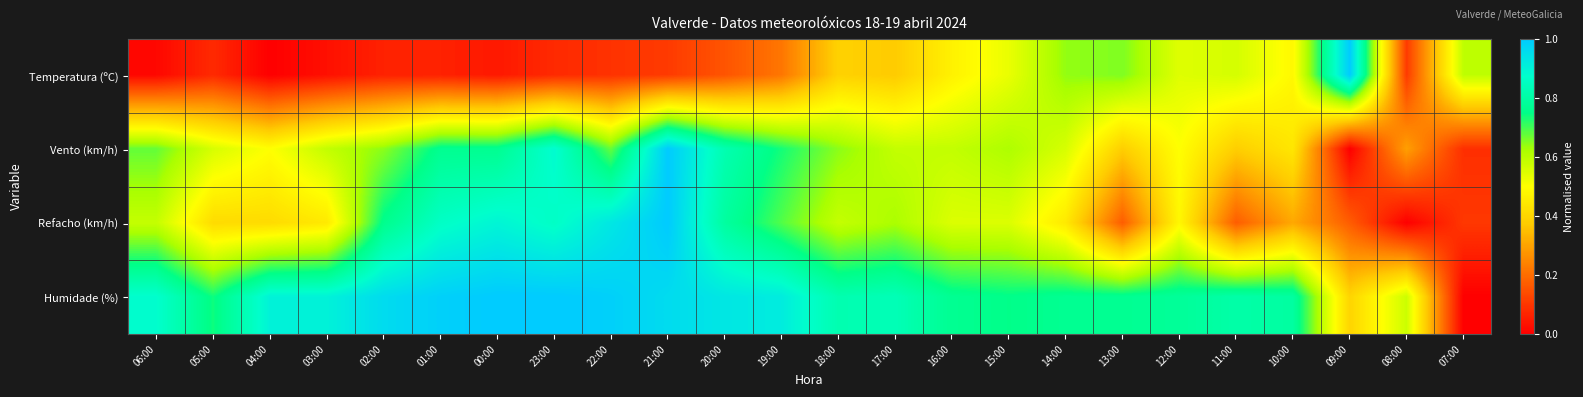

Which series has the widest spread of values?

Temperatura (ºC)